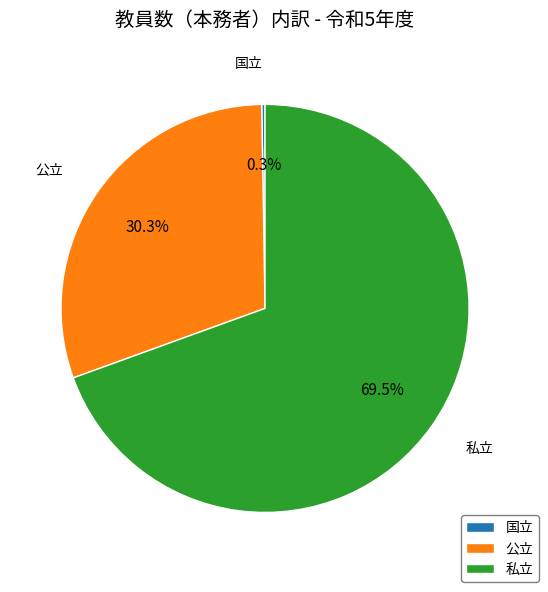

Which category accounts for the majority?

私立